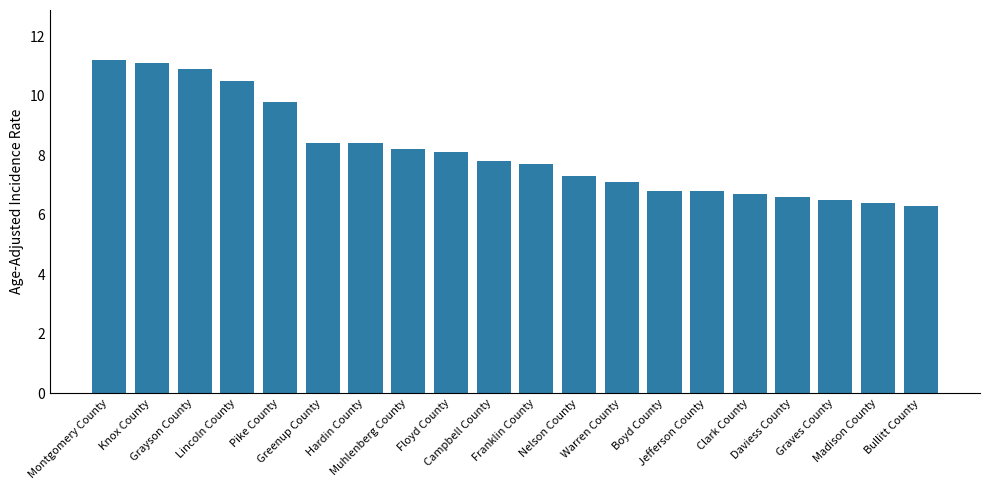

What is the difference between the second highest and minimum values?

4.8